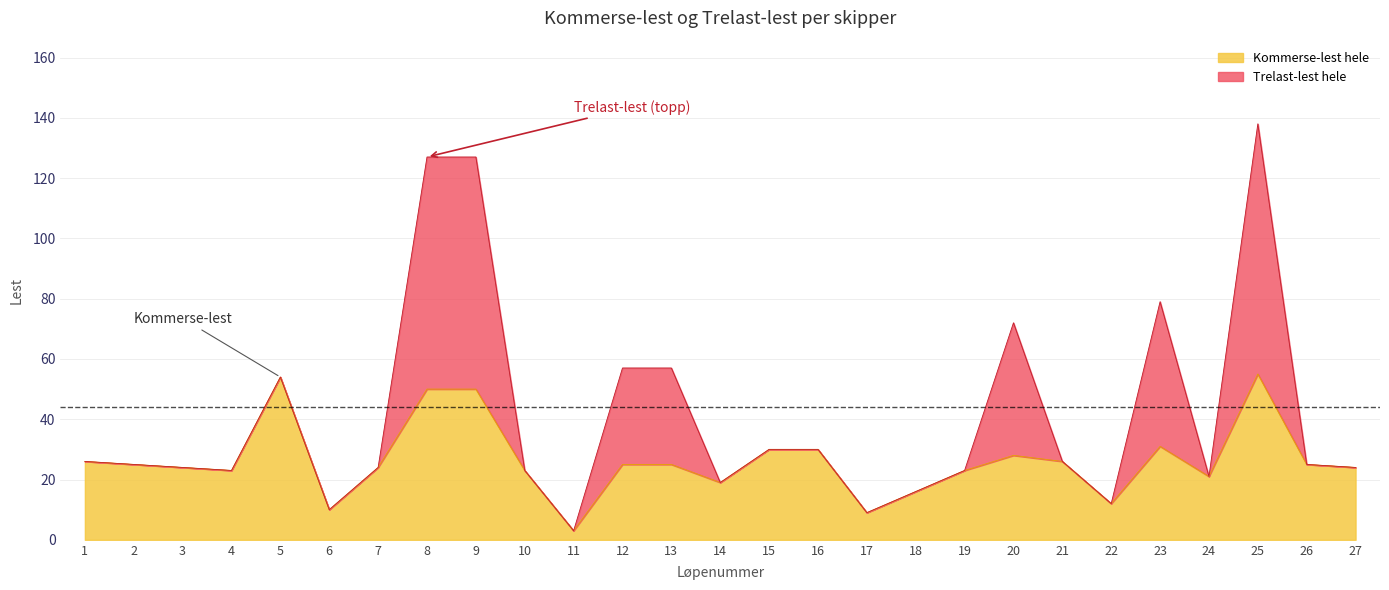

What is the value of the 13th point from the left?

25